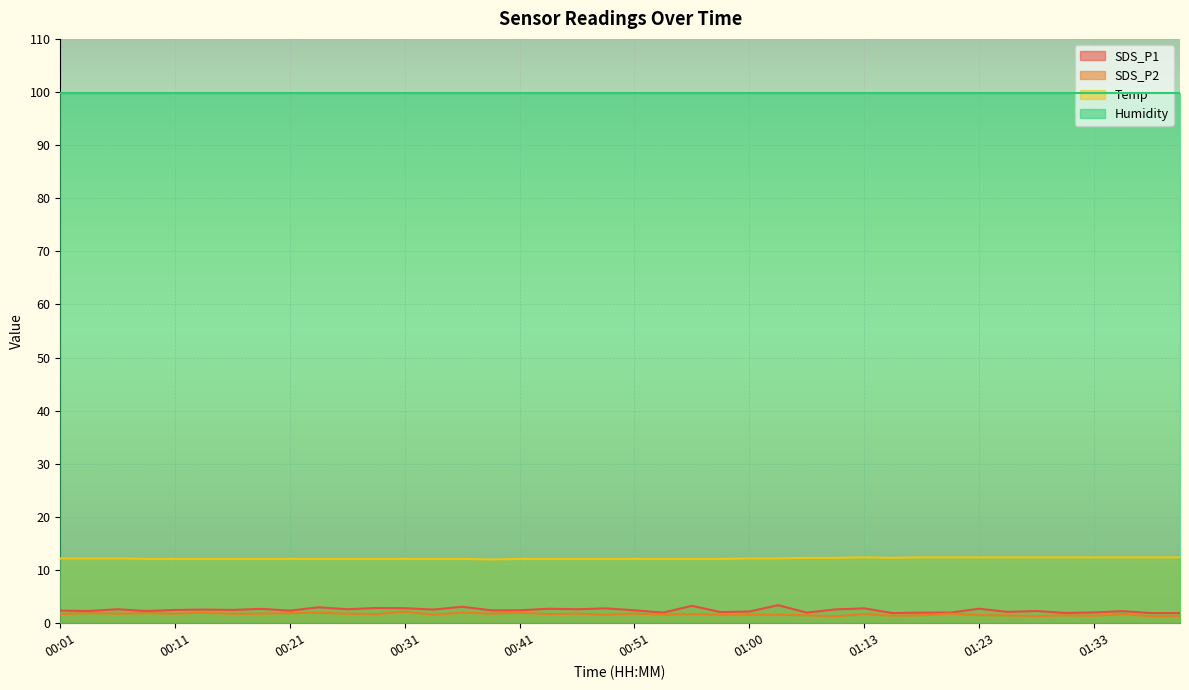

What is the minimum value for SDS_P2?

1.3